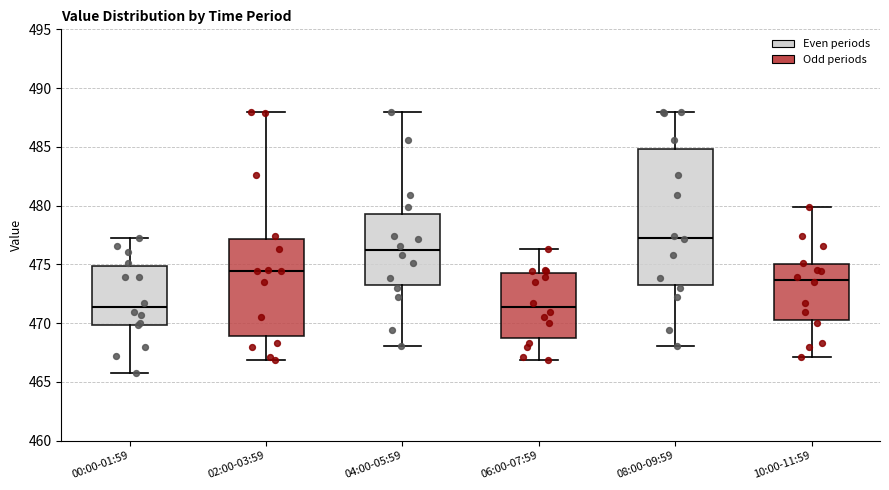

Which box has the highest median line?

08:00-09:59